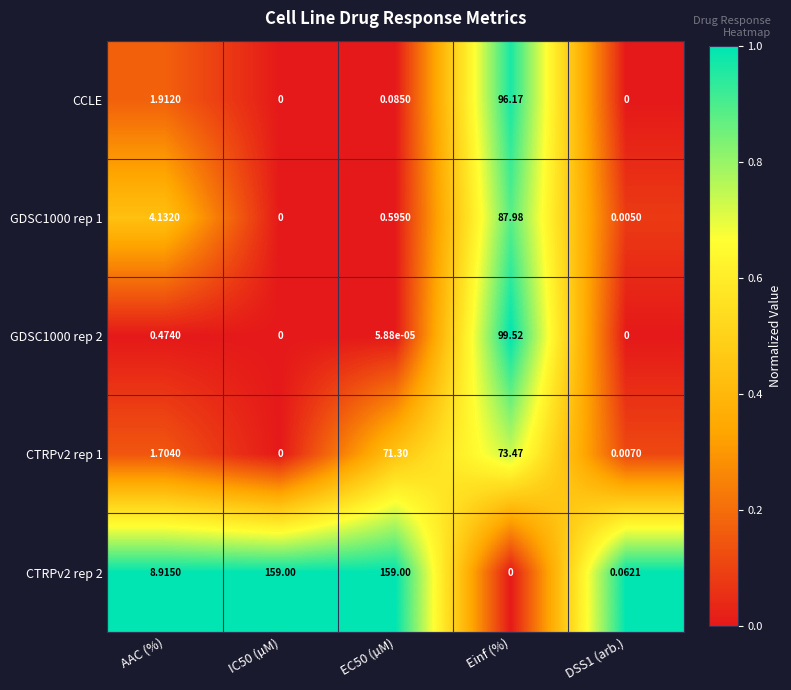

Is the value of CTRPv2 rep 1 at IC50 (µM) greater than the value of GDSC1000 rep 2 at Einf (%)?

No